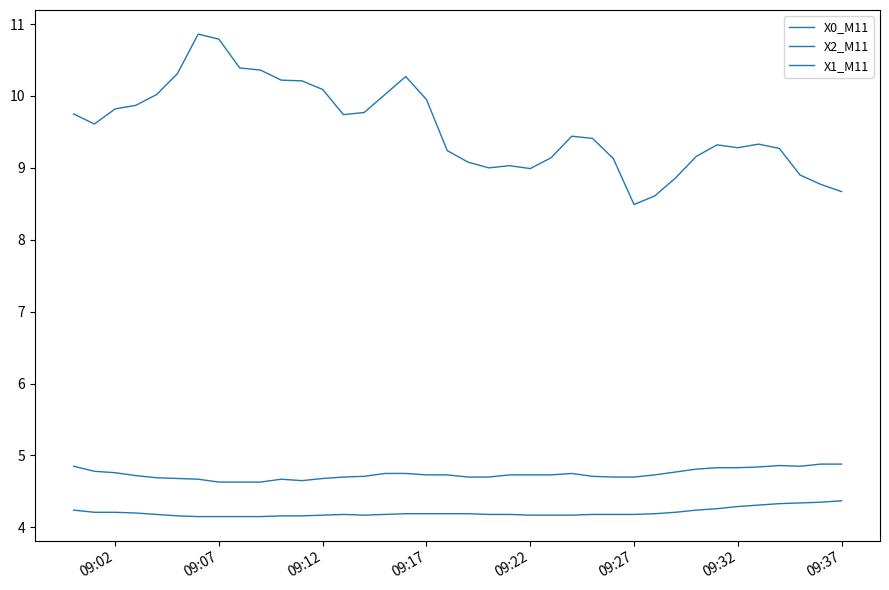

In X2_M11, how many points are lower than both neighbors (excluding endpoints)?

2